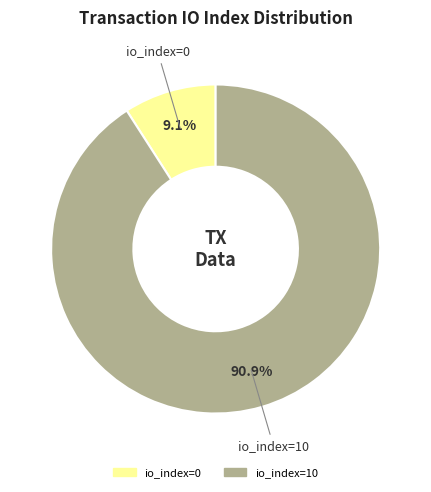

Is there a majority slice in this chart?

Yes